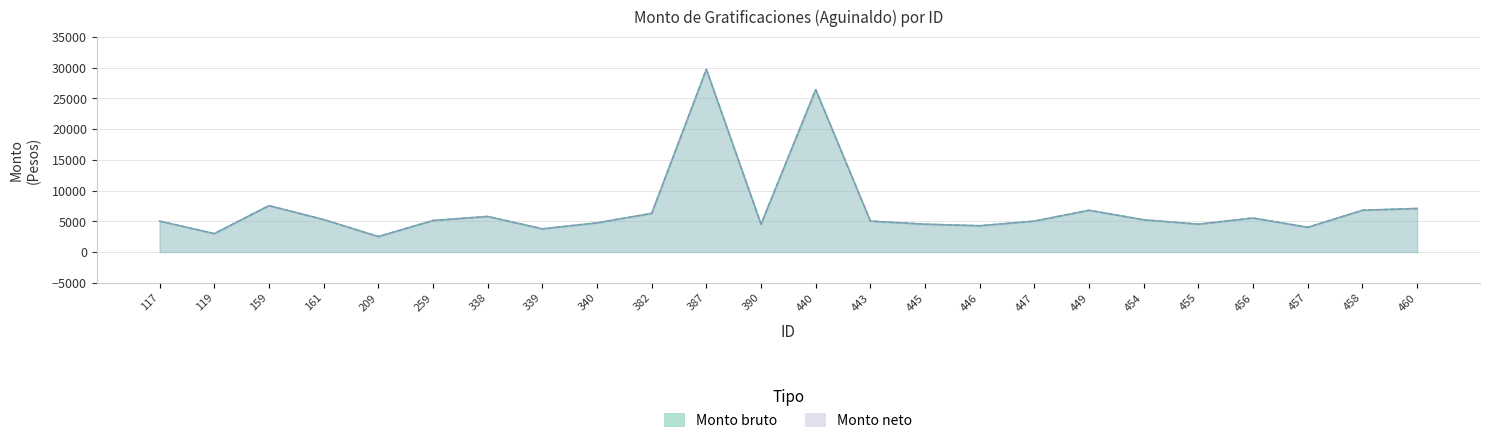

Does the chart display data point markers on the line(s)?

No